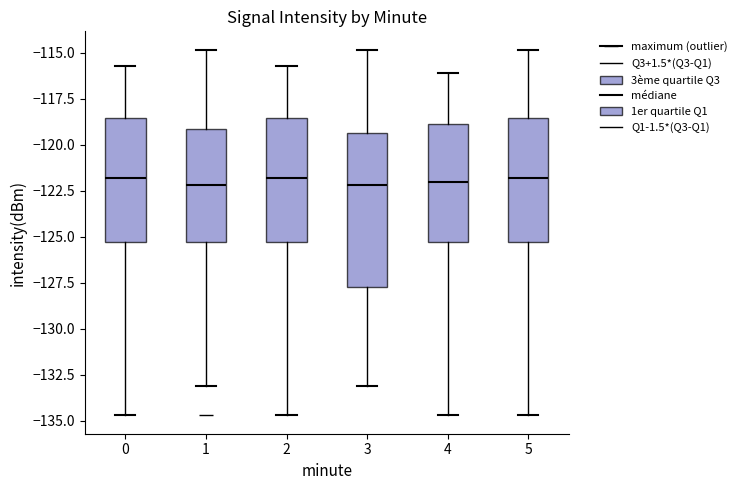

Which box is the tallest, from its lower edge to its upper edge?

3